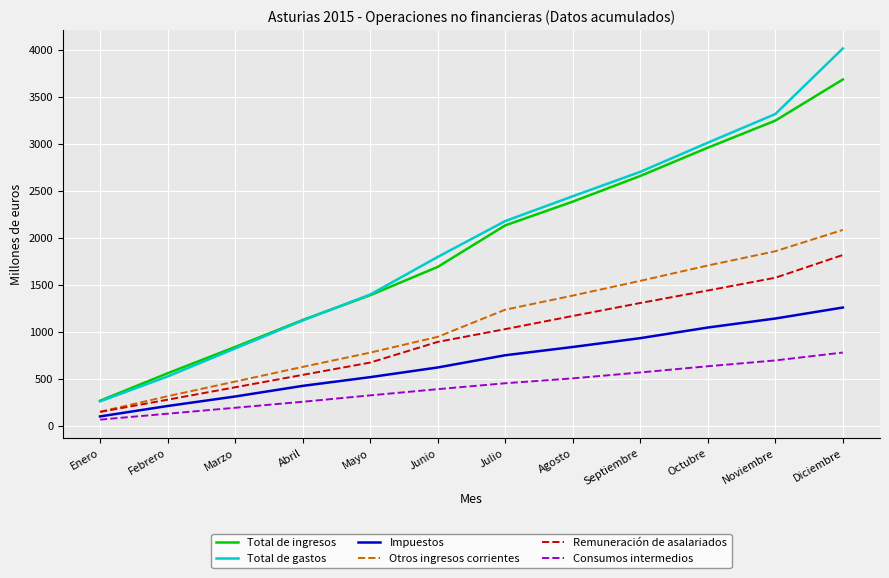

Which series changed the most between Junio and Septiembre?

Total de ingresos